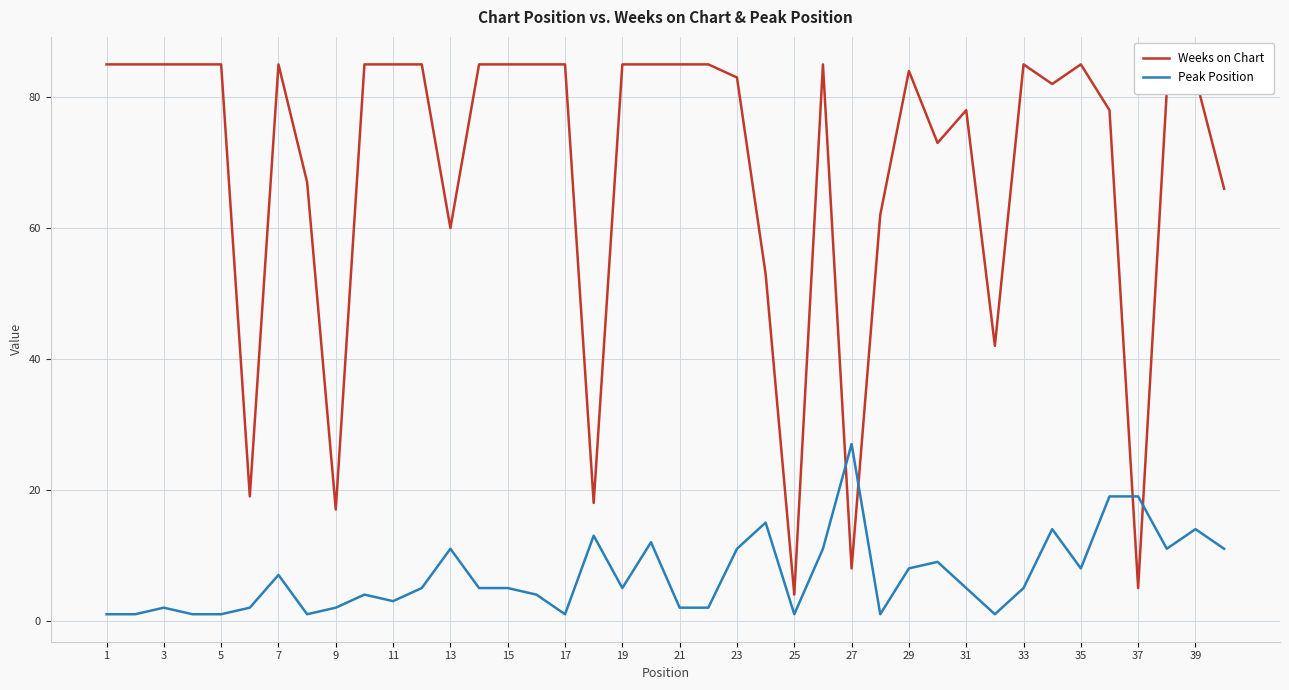

Rank the series by their average value, from lowest to highest.

Peak Position, Weeks on Chart